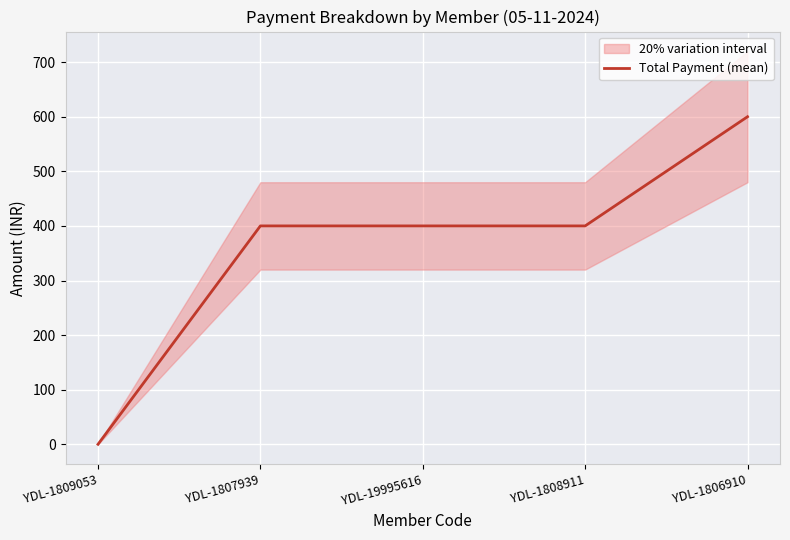

What is the greatest value displayed?

600